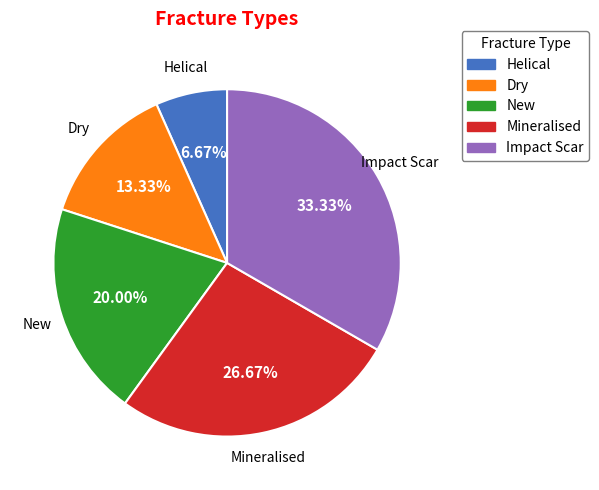

To the nearest percent, what is the difference between the Dry and Helical slice percentages?

7%